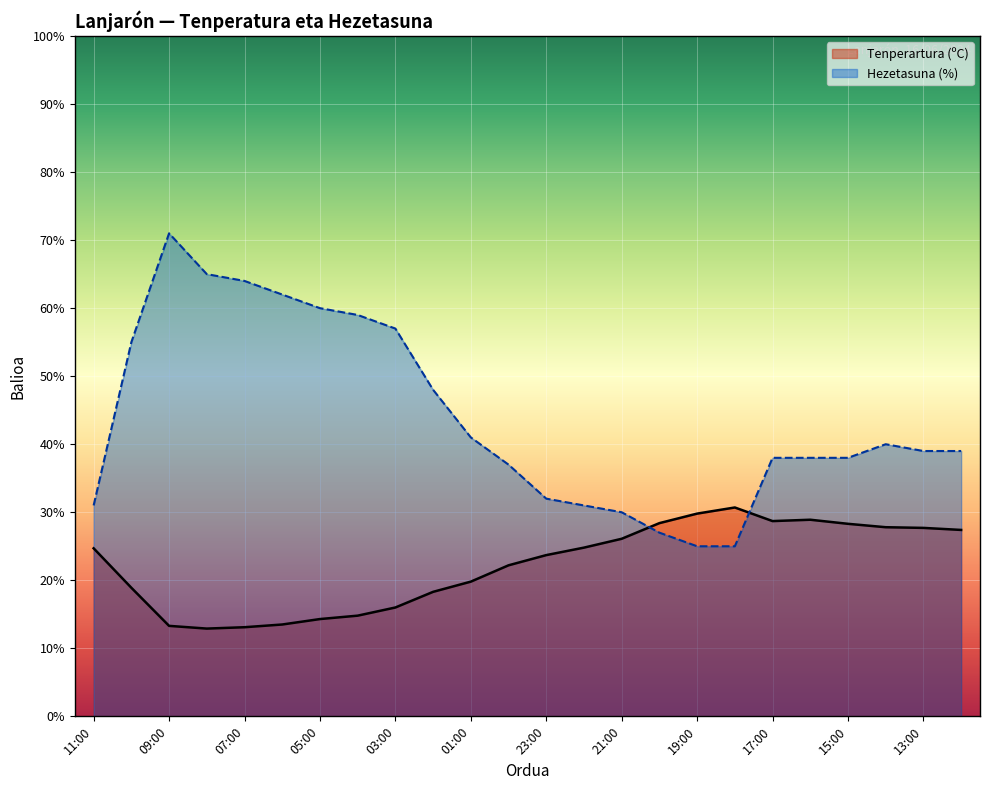

What position from the left is 12:00?

24